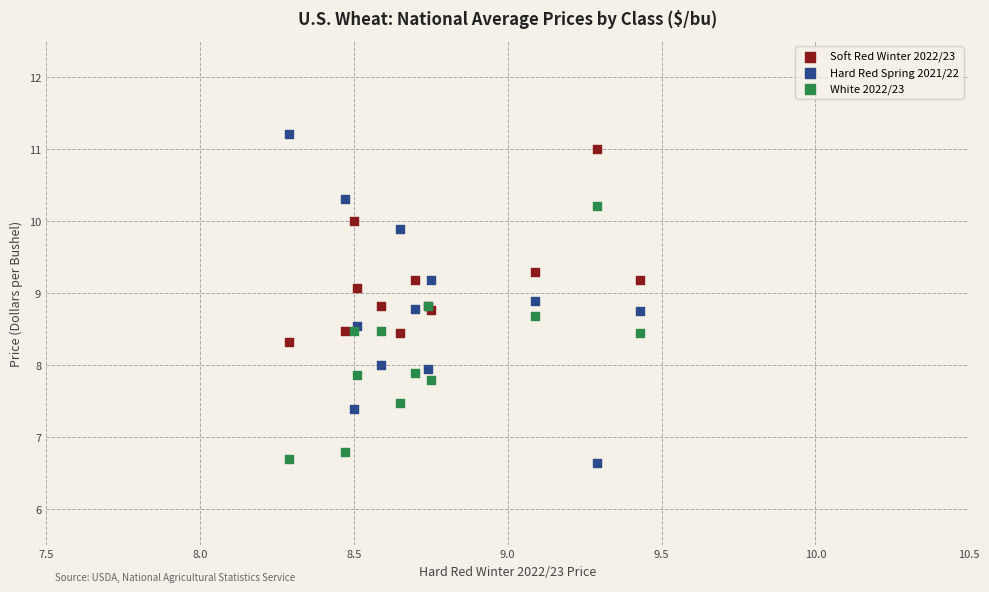

Which series has the largest Y range (max minus min)?

Hard Red Spring 2021/22